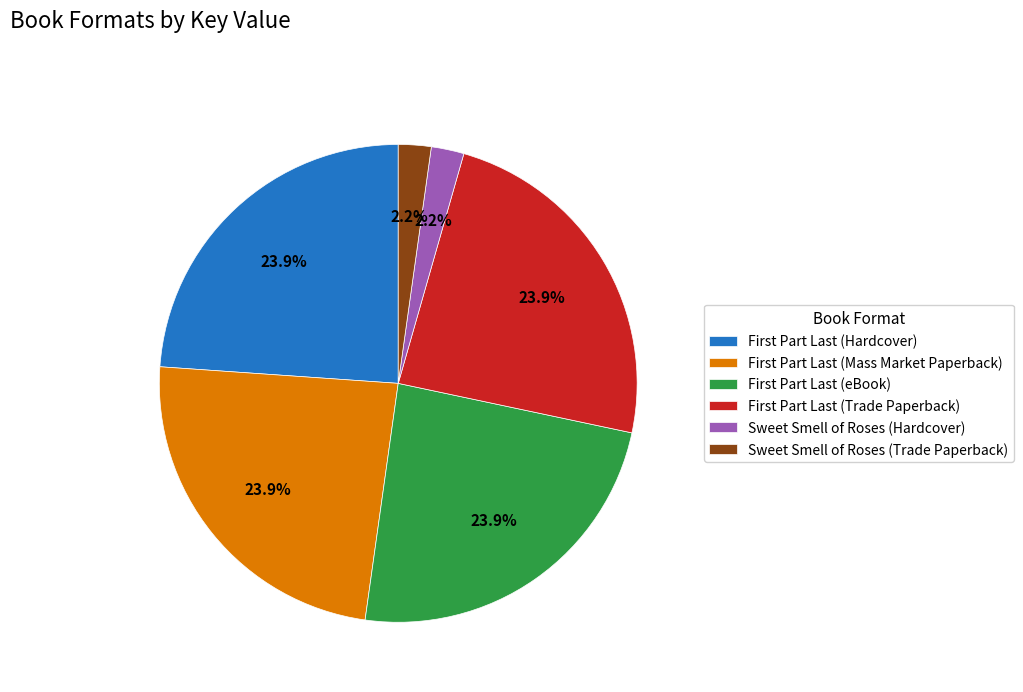

Is it true that Sweet Smell of Roses (Trade Paperback) is 2% of the pie?

True